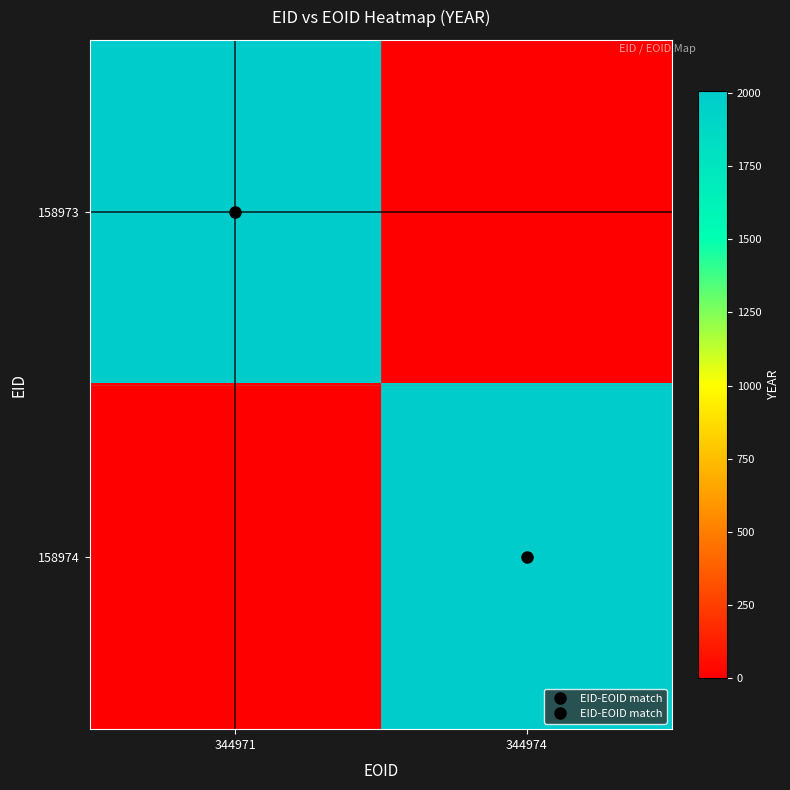

Reading right to left, transcribe all the data shown in this chart.

158973: 344974=0	344971=2007
158974: 344974=2007	344971=0